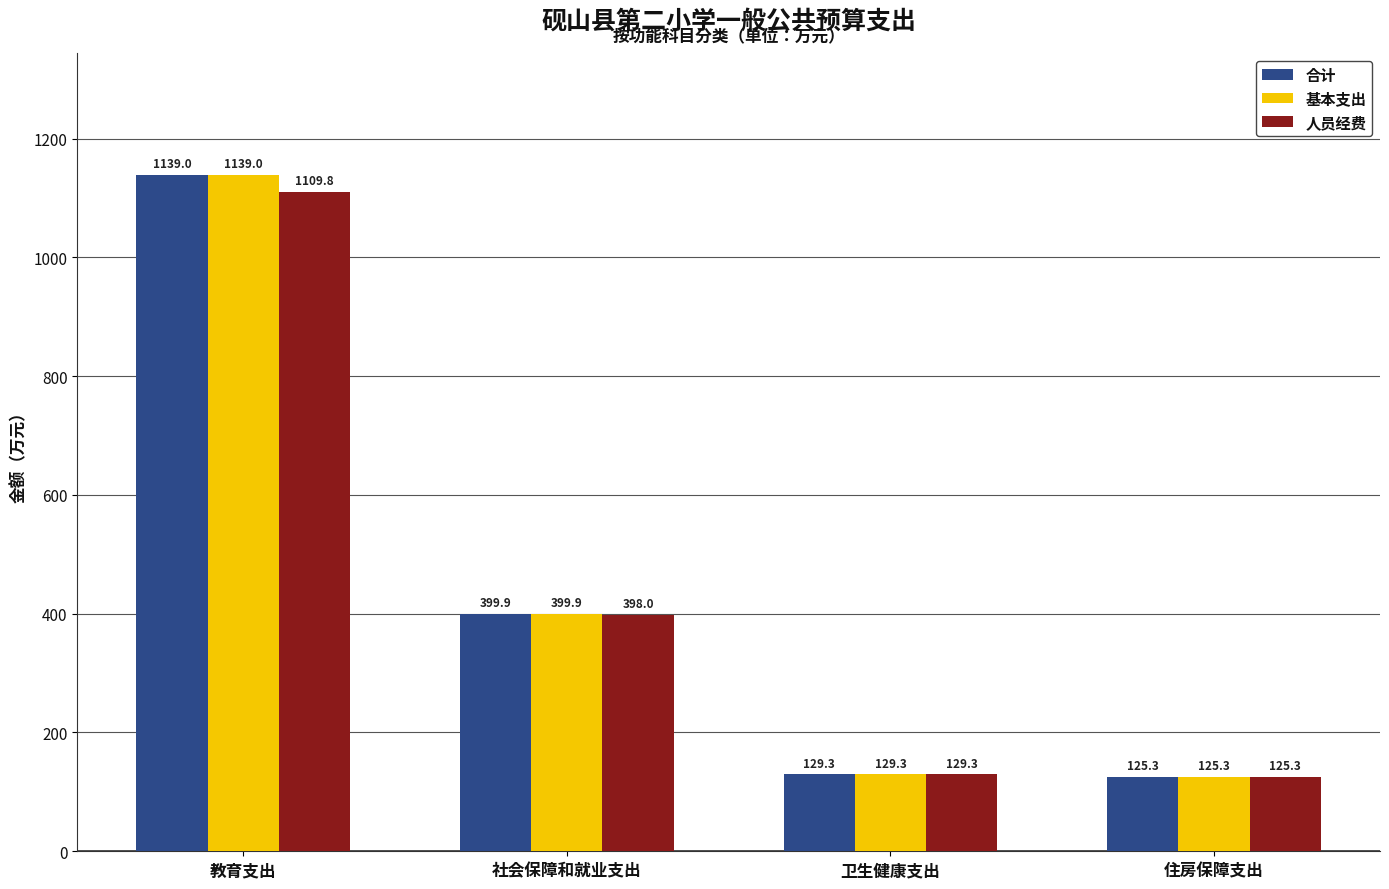

What is the difference between the highest and lowest values at 社会保障和就业支出?

1.9